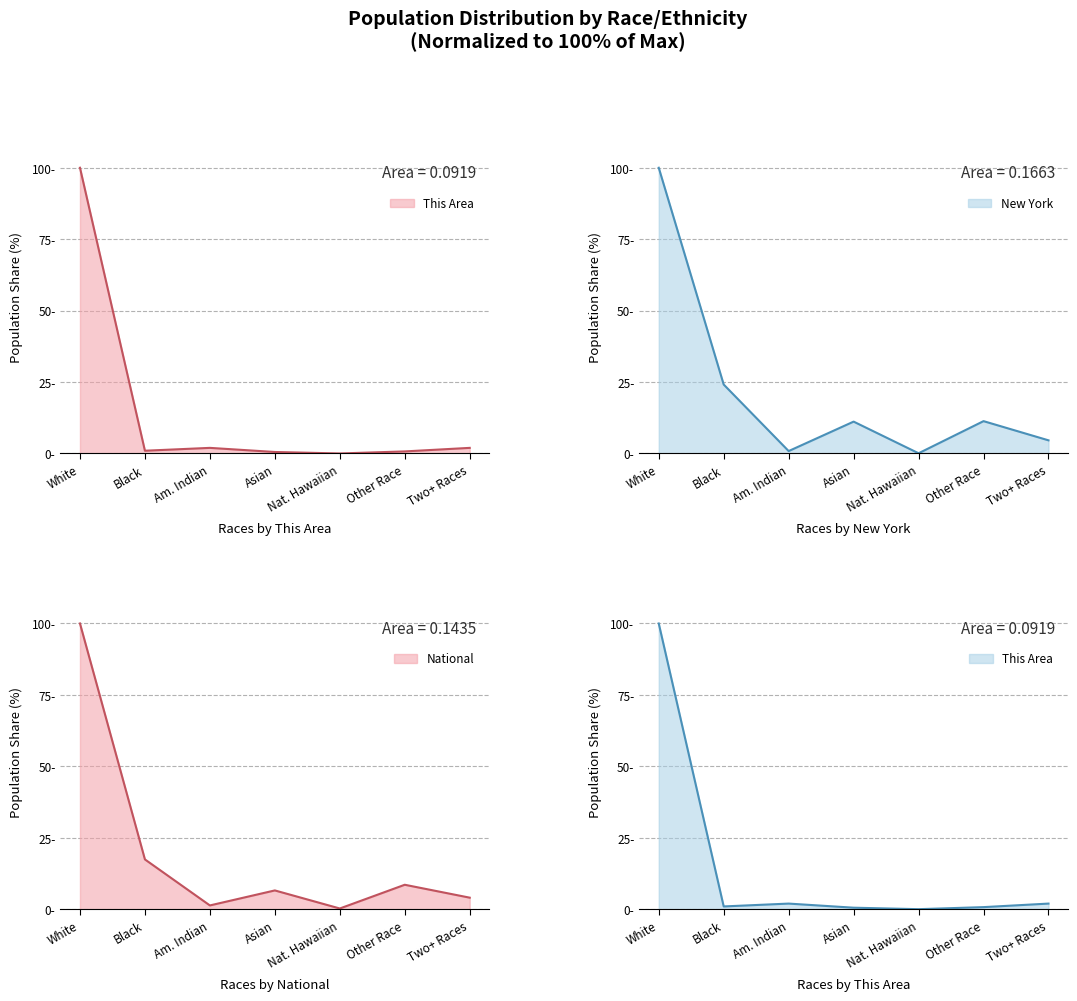

How many times do New York and This Area cross each other?

2